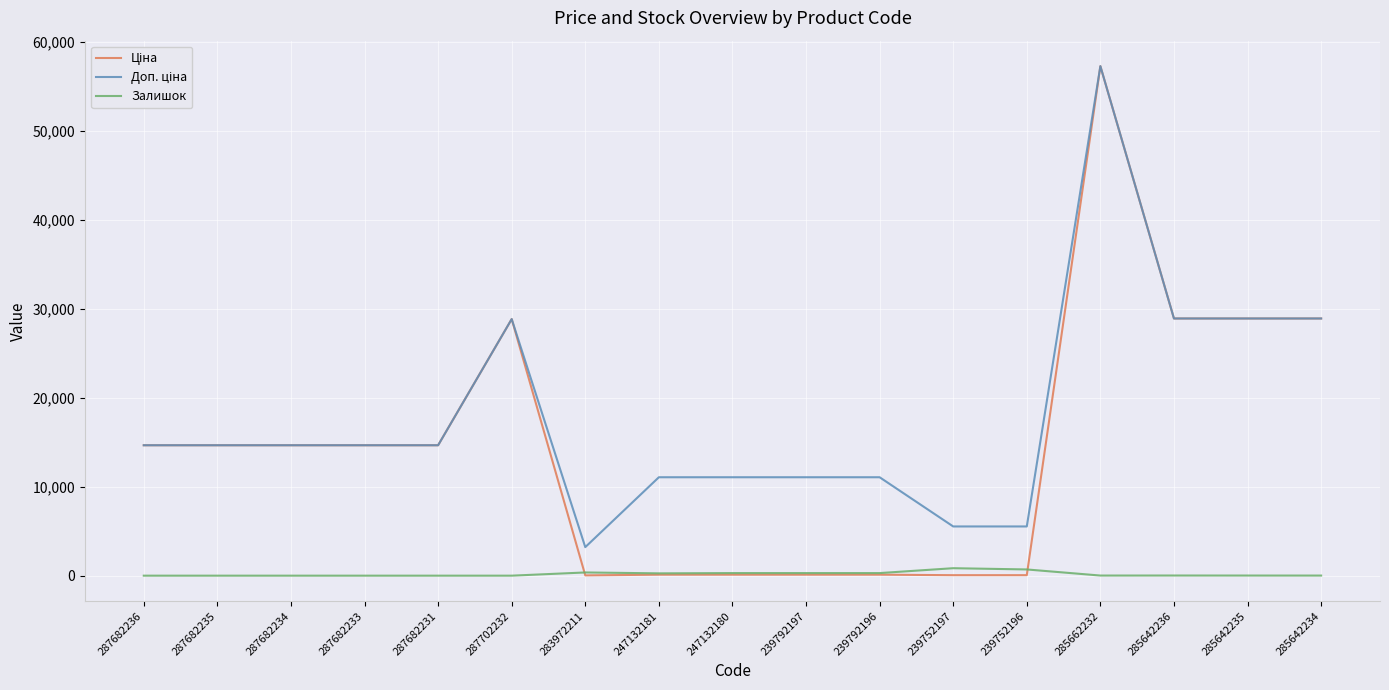

What is the greatest value displayed?

57235.5